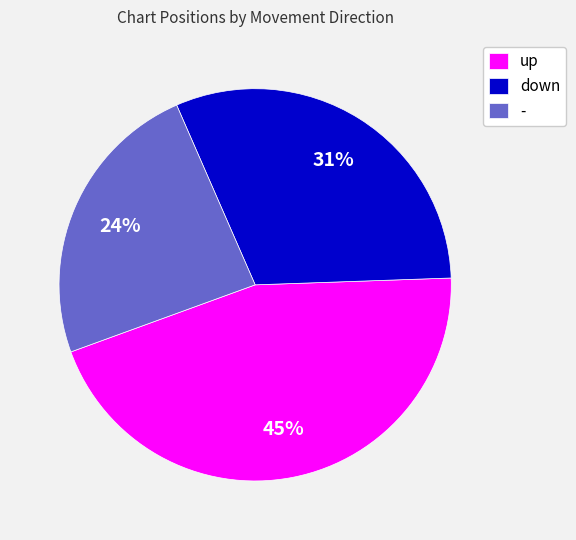

Is the sum of - and up greater than half?

Yes